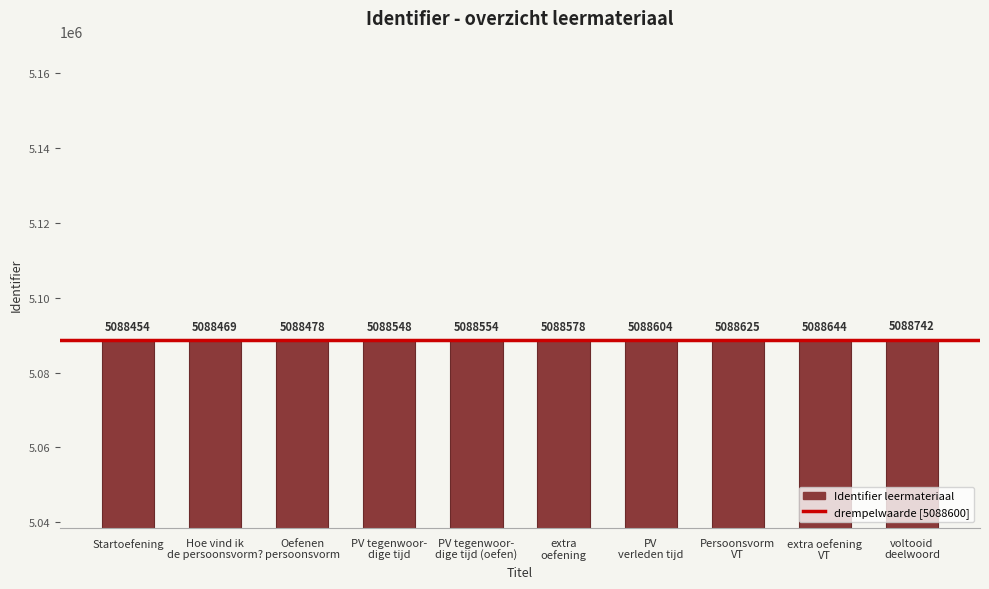

Rank the categories by value from highest to lowest.

voltooid
deelwoord, extra oefening
VT, Persoonsvorm
VT, PV
verleden tijd, extra
oefening, PV tegenwoor-
dige tijd (oefen), PV tegenwoor-
dige tijd, Oefenen
persoonsvorm, Hoe vind ik
de persoonsvorm?, Startoefening